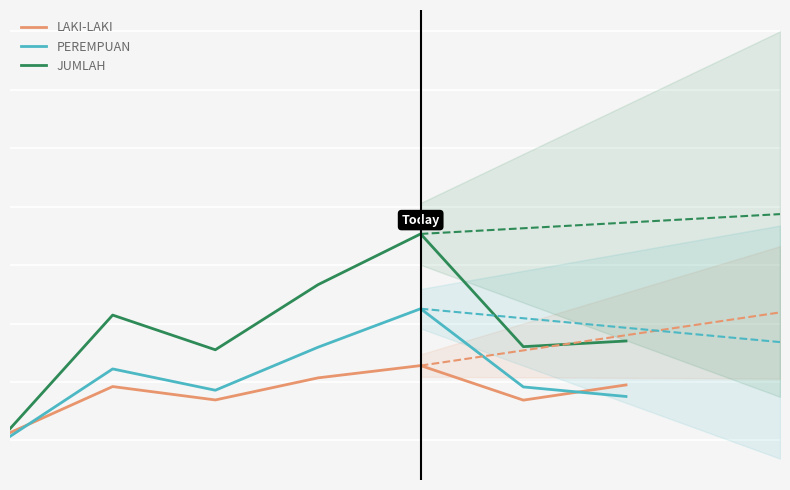

Which series has the largest total across all categories?

JUMLAH